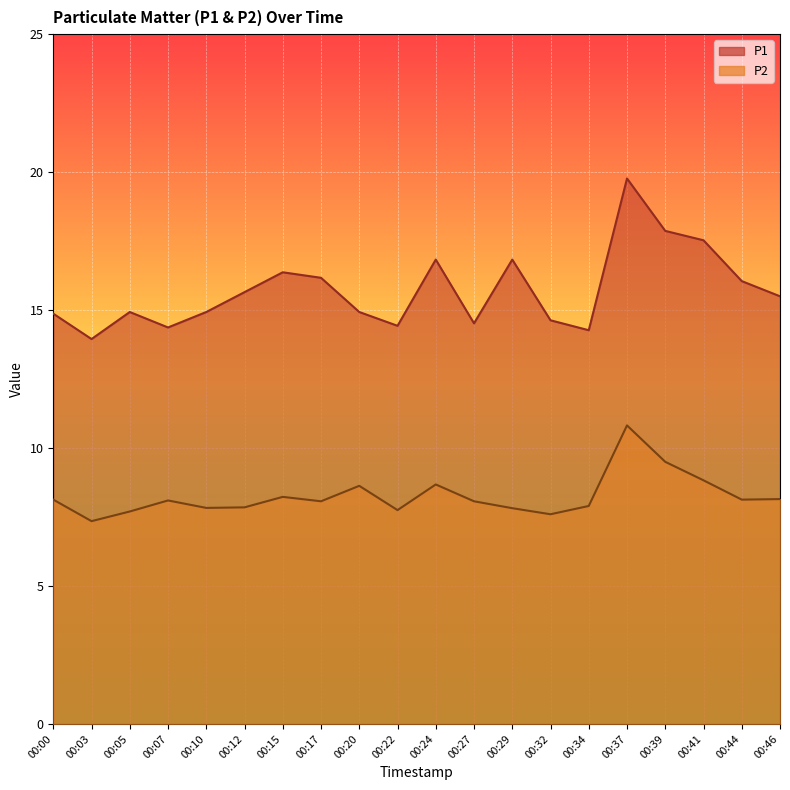

Which series has the largest range (max minus min)?

P1